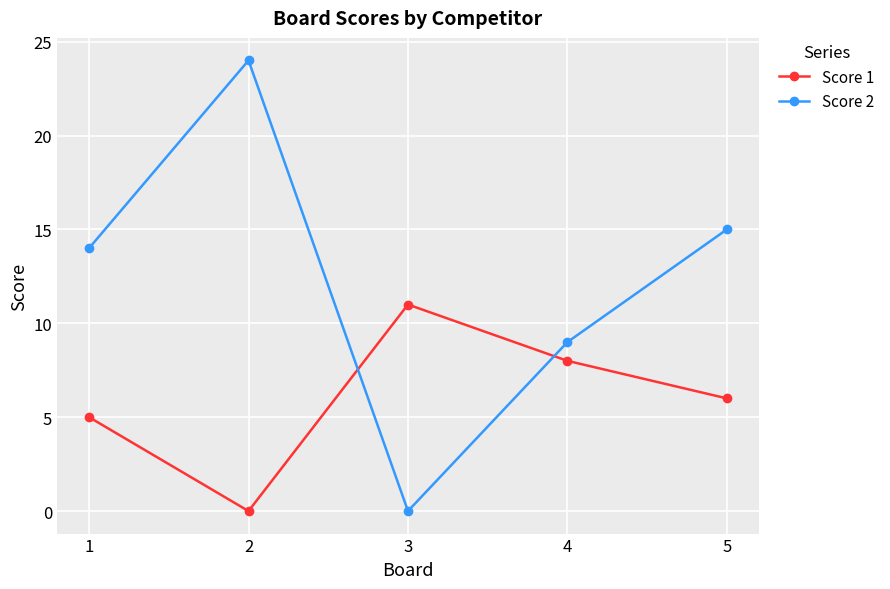

The value of Score 2 at 4 is 6. True or false?

False